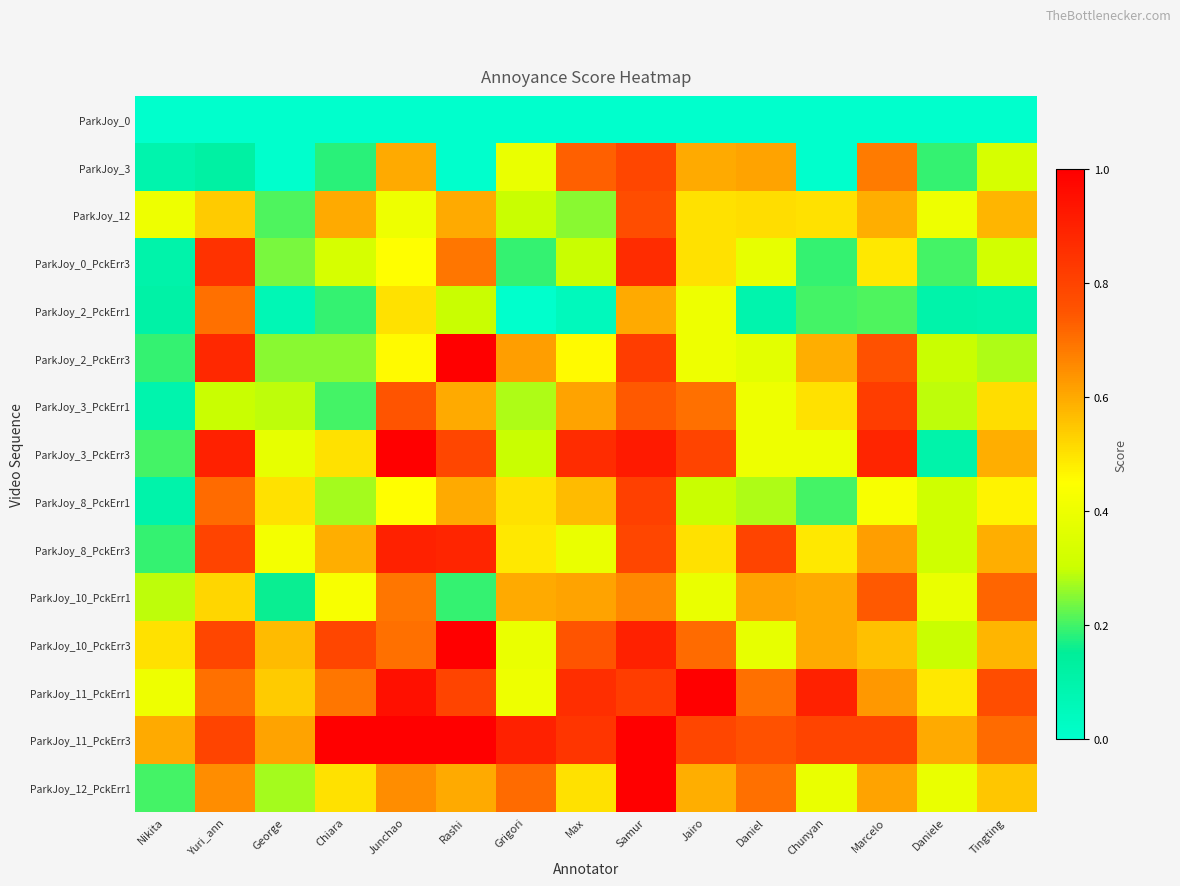

What is the spread (max minus min) of values at Max?

0.9